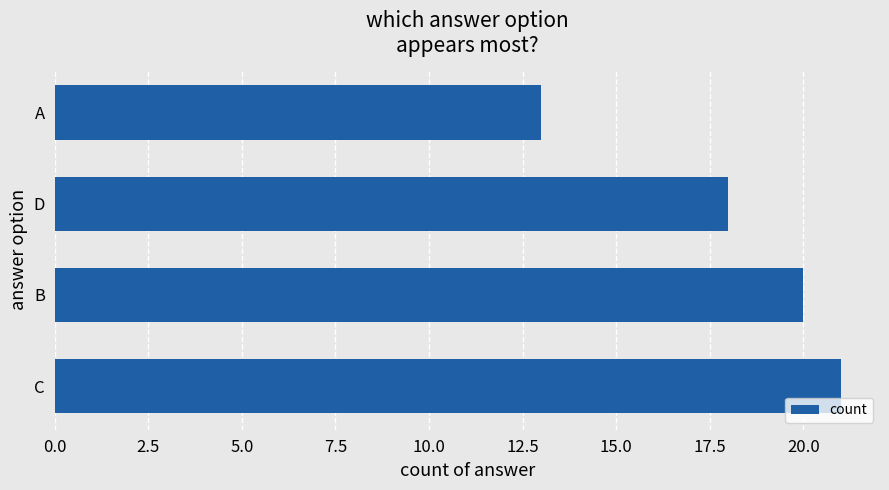

Rank the categories by value from lowest to highest.

A, D, B, C